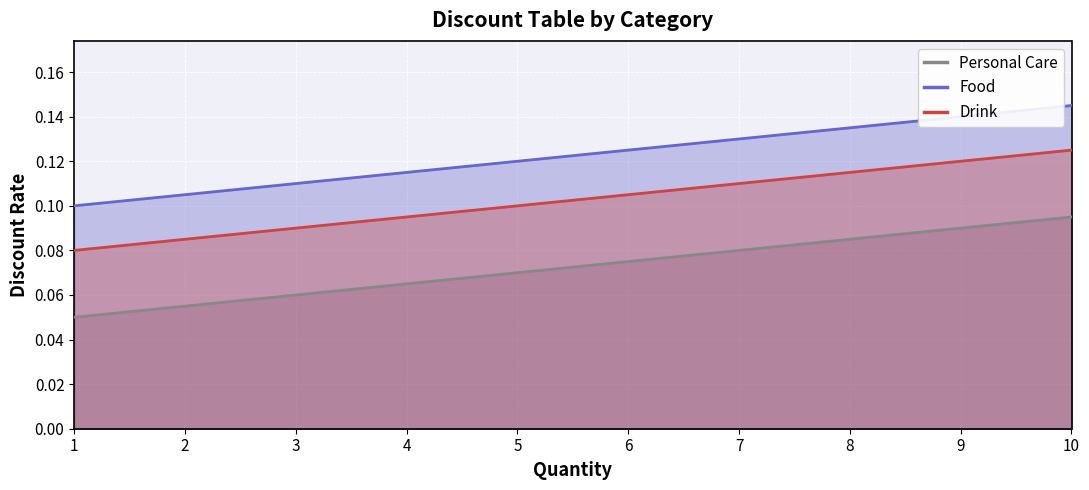

What is the lowest value of the Personal Care series?

0.1